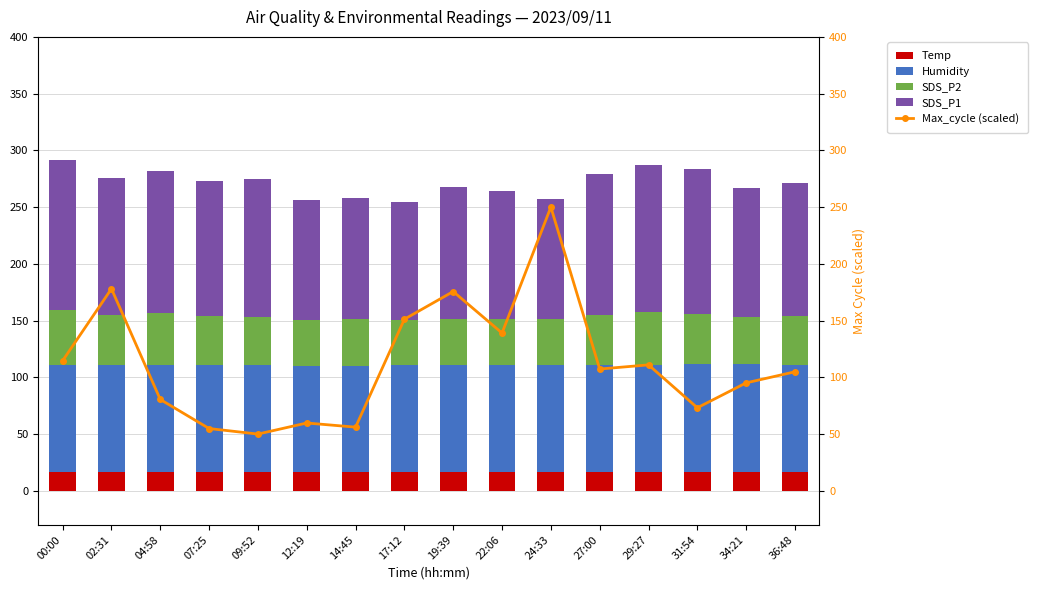

What is the minimum value shown in the chart?

16.7